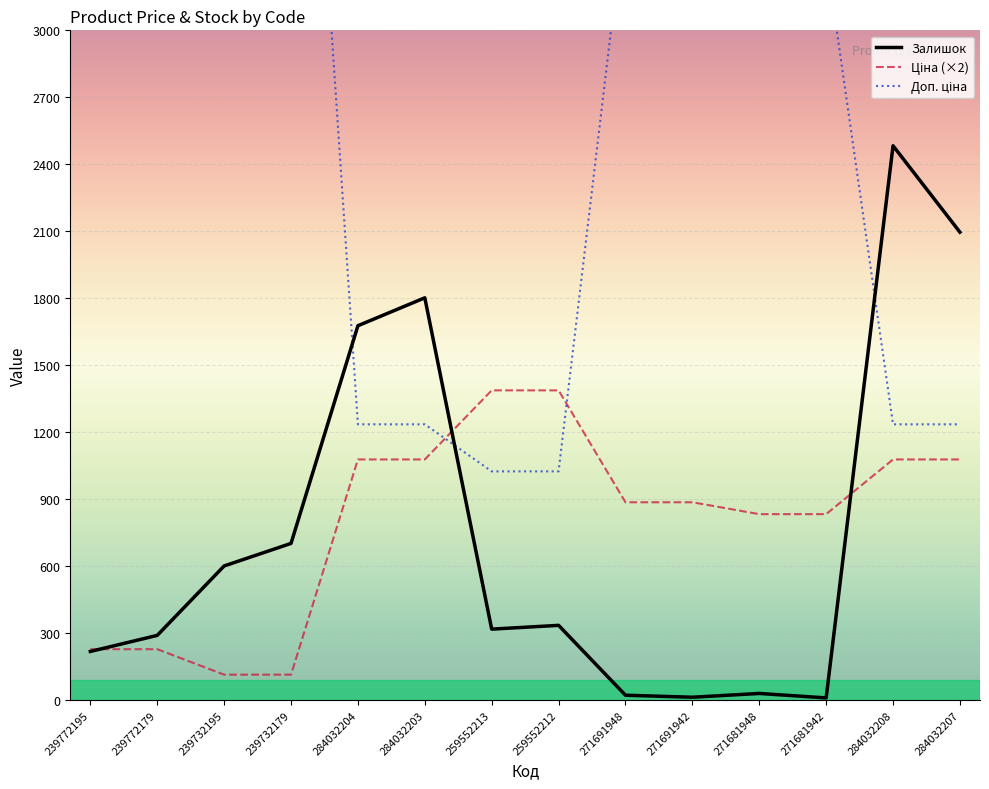

Reading left to right, extract all data points from this chart.

Залишок: 218.0	290.0	601.0	702.0	1677.0	1802.0	318.0	335.0	22.0	13.0	30.0	10.0	2483.0	2096.0
Ціна (×2): 228.2	228.2	114.1	114.1	1078.0	1078.0	1387.4	1387.4	886.2	886.2	833.1	833.1	1078.0	1078.0
Доп. ціна: 11410.0	11410.0	5705.0	5705.0	1235.4	1235.4	1024.6	1024.6	3545.0	3545.0	3332.5	3332.5	1235.4	1235.4